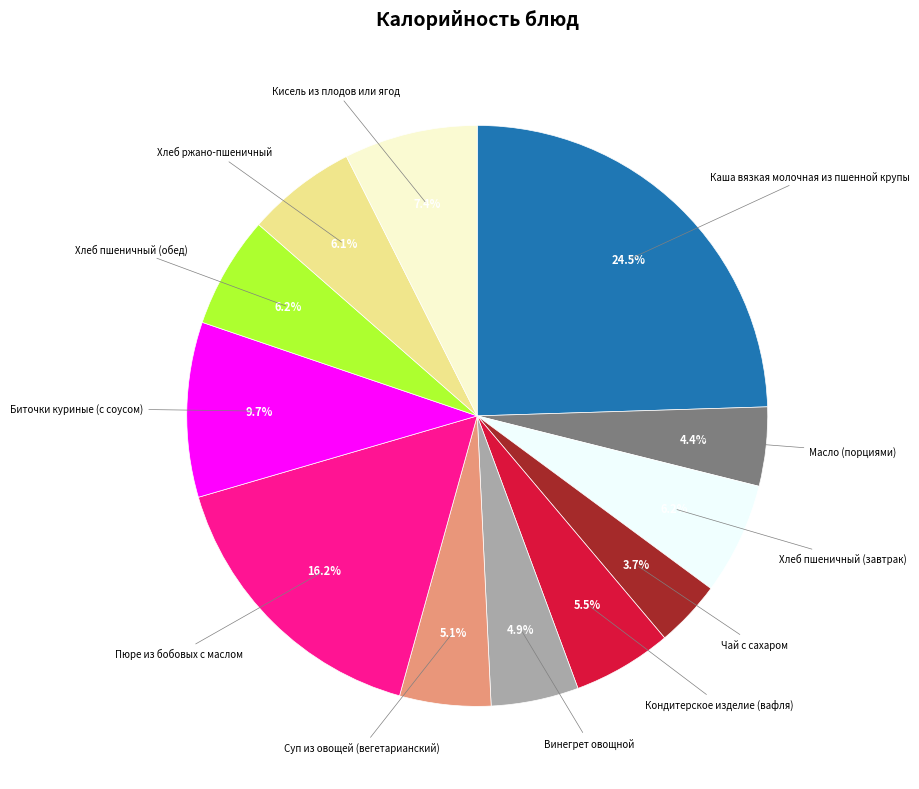

Is there any slice that represents more than half of the pie?

No